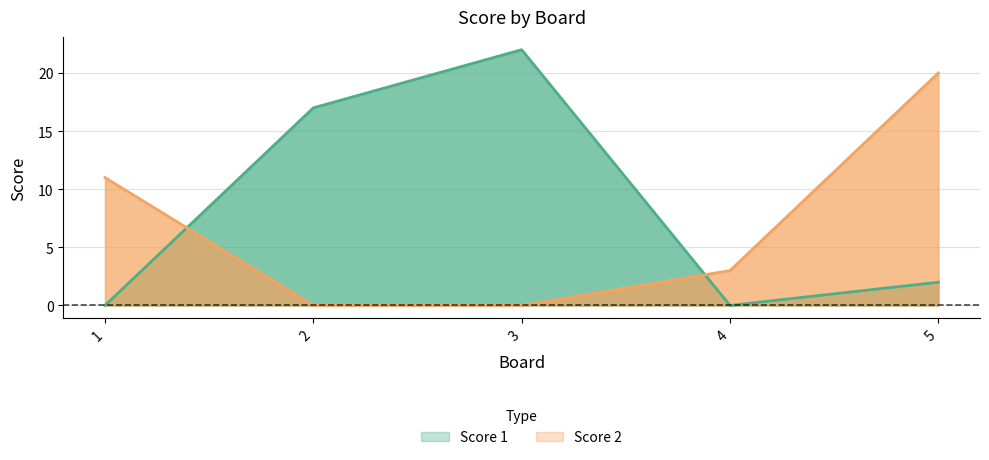

How many distinct data groups are displayed?

2